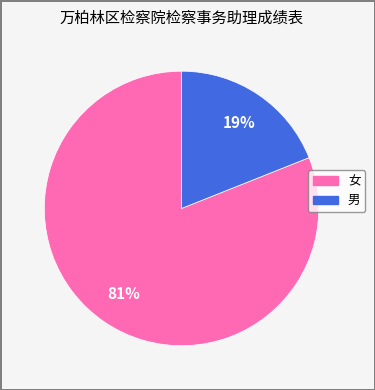

What is the smallest slice in the pie chart?

男